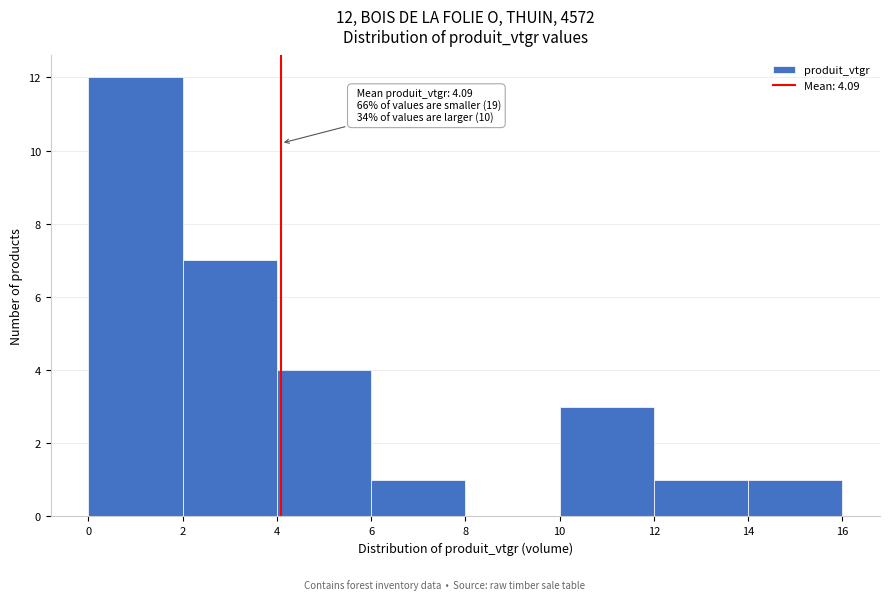

Over which range of the x-axis is the bar tallest?

0 to 2